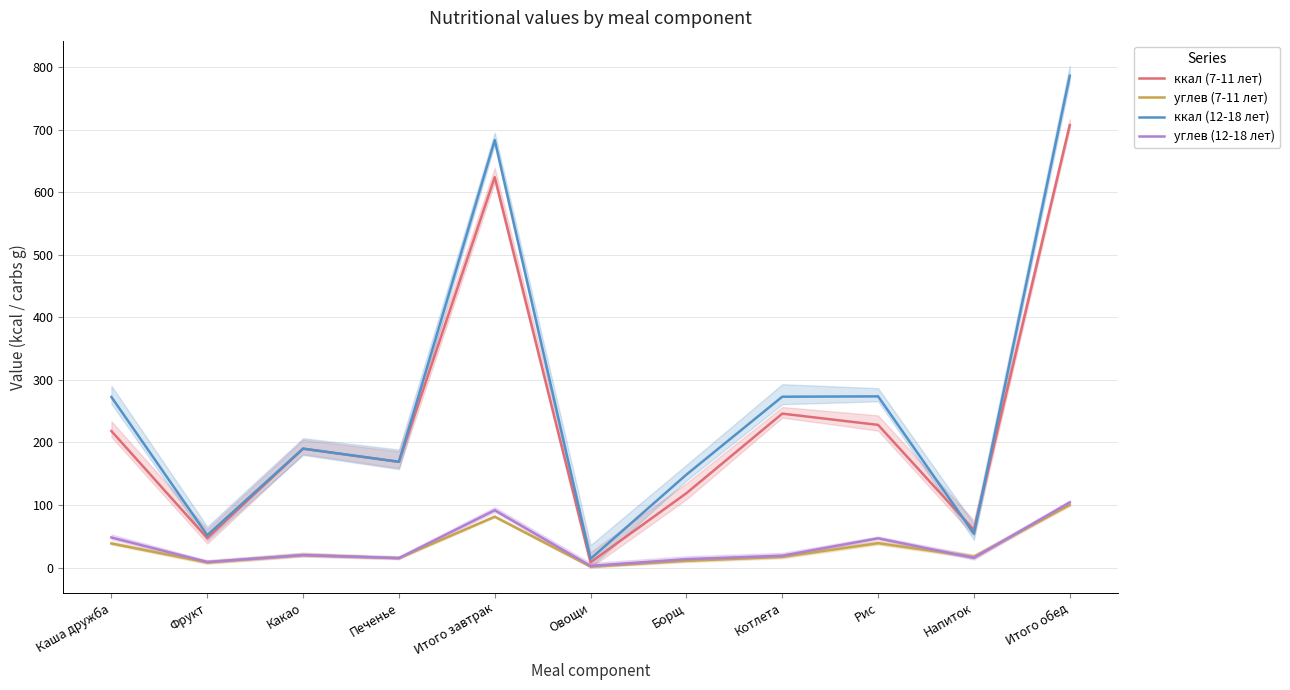

What is the difference between the углев (12-18 лет) values at Печенье and Овощи?

12.5